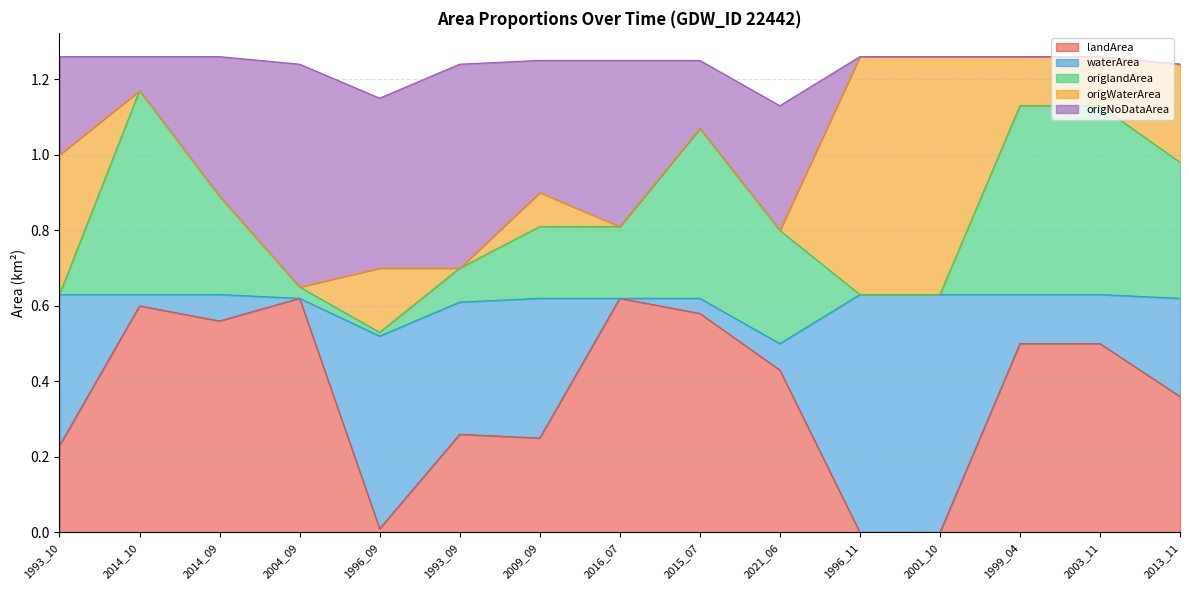

What is the sum of all landArea values?

5.5